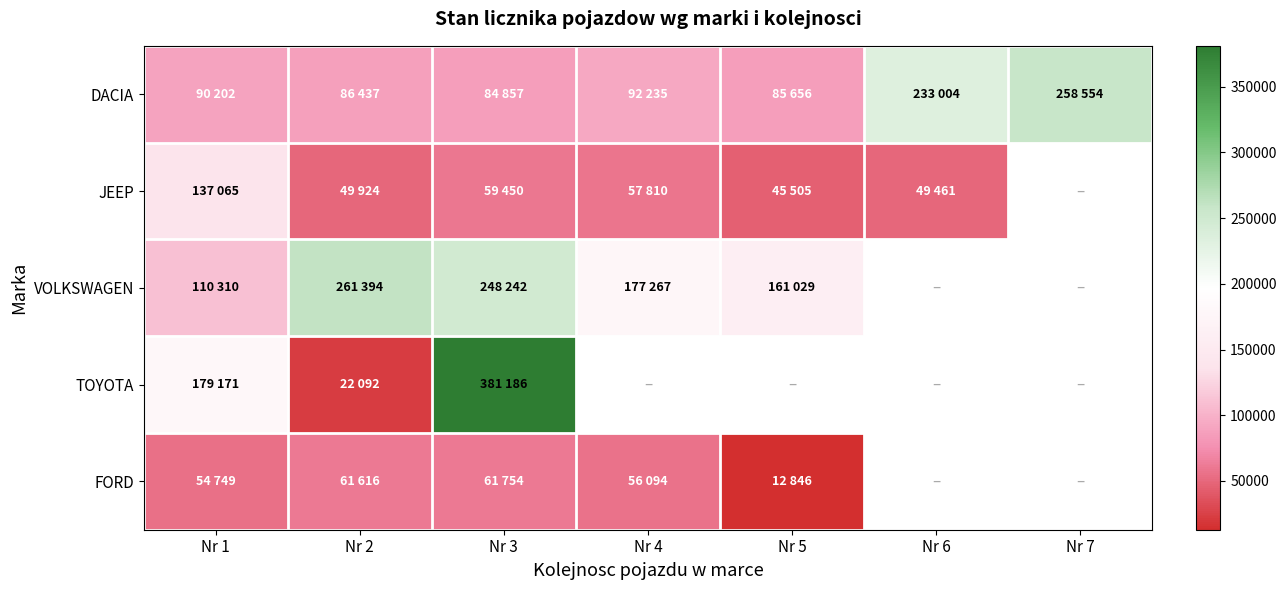

Which label corresponds to the largest value in the chart?

Nr 3